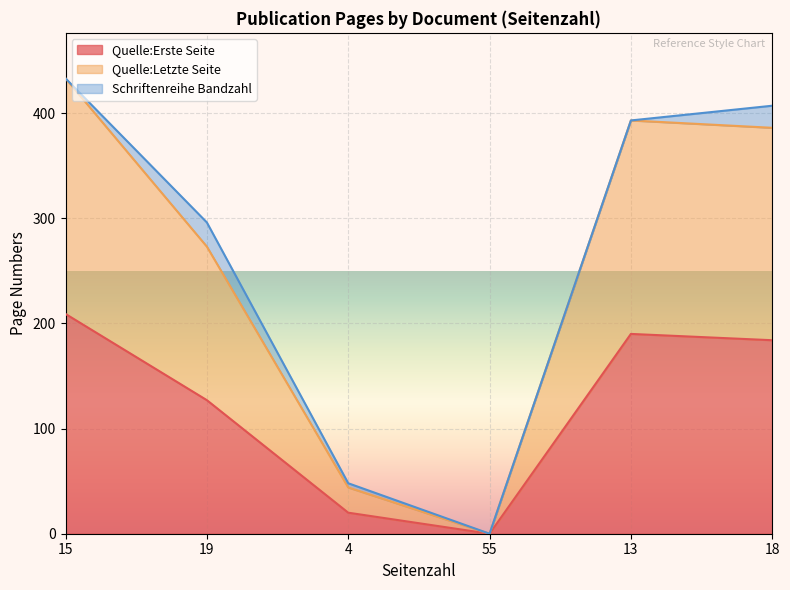

At which label does Quelle:Erste Seite reach its peak?

15